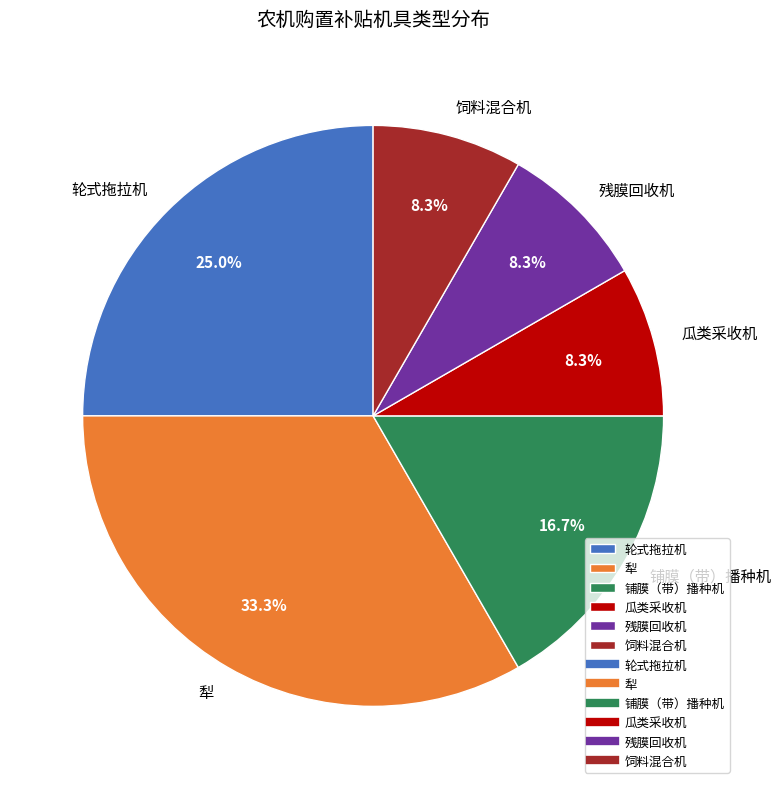

What percentage is NOT represented by 瓜类采收机?

91.7%